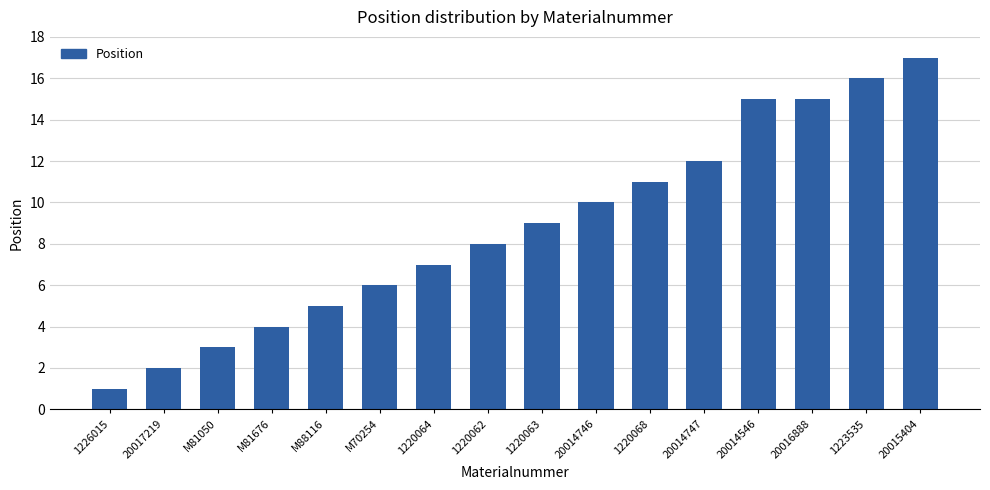

Reading left to right, transcribe all the data shown in this chart.

1	2	3	4	5	6	7	8	9	10	11	12	15	15	16	17